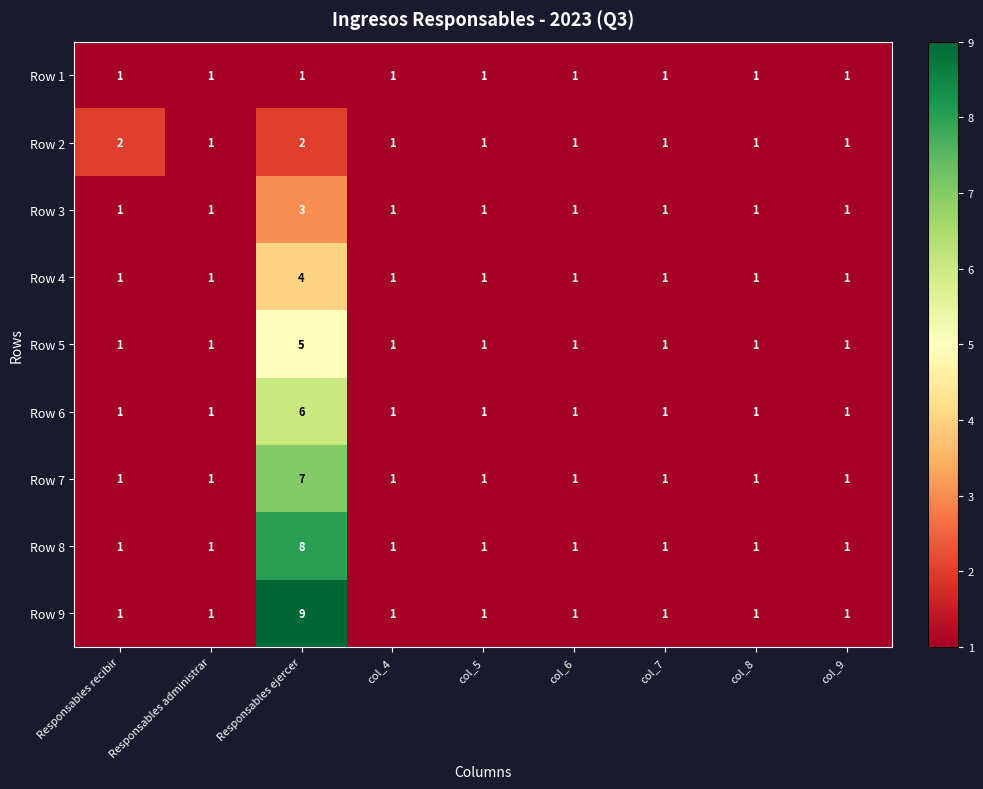

Between Responsables ejercer and col_6, which series saw the biggest shift?

Row 9